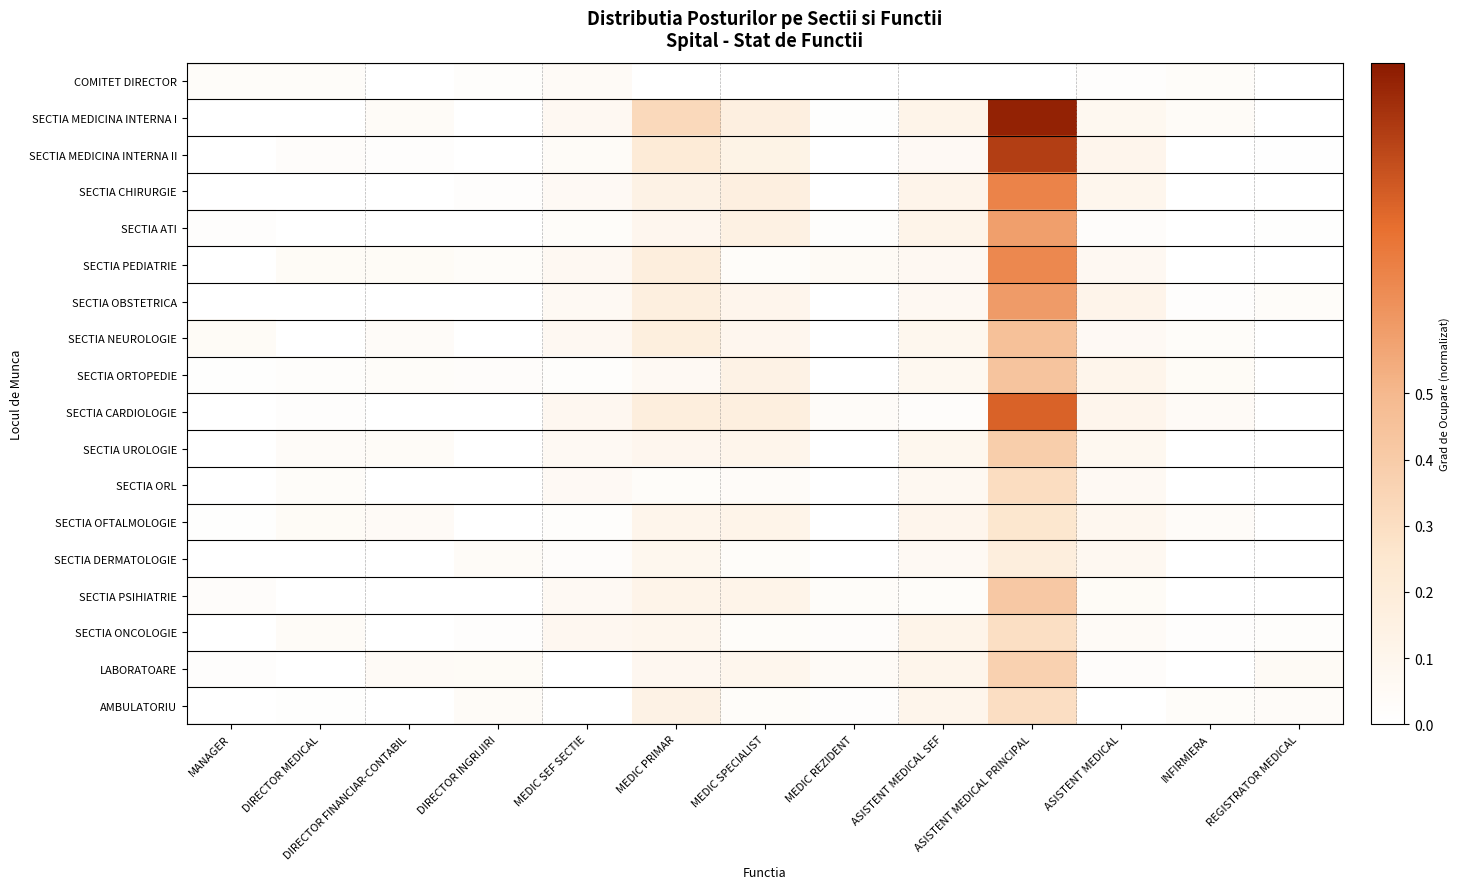

At DIRECTOR MEDICAL, list the series in order from largest to smallest.

SECTIA PEDIATRIE, SECTIA OFTALMOLOGIE, SECTIA ONCOLOGIE, SECTIA UROLOGIE, SECTIA ORL, COMITET DIRECTOR, SECTIA MEDICINA INTERNA II, SECTIA ORTOPEDIE, SECTIA CARDIOLOGIE, AMBULATORIU, SECTIA ATI, SECTIA MEDICINA INTERNA I, SECTIA CHIRURGIE, SECTIA OBSTETRICA, SECTIA NEUROLOGIE, SECTIA DERMATOLOGIE, SECTIA PSIHIATRIE, LABORATOARE